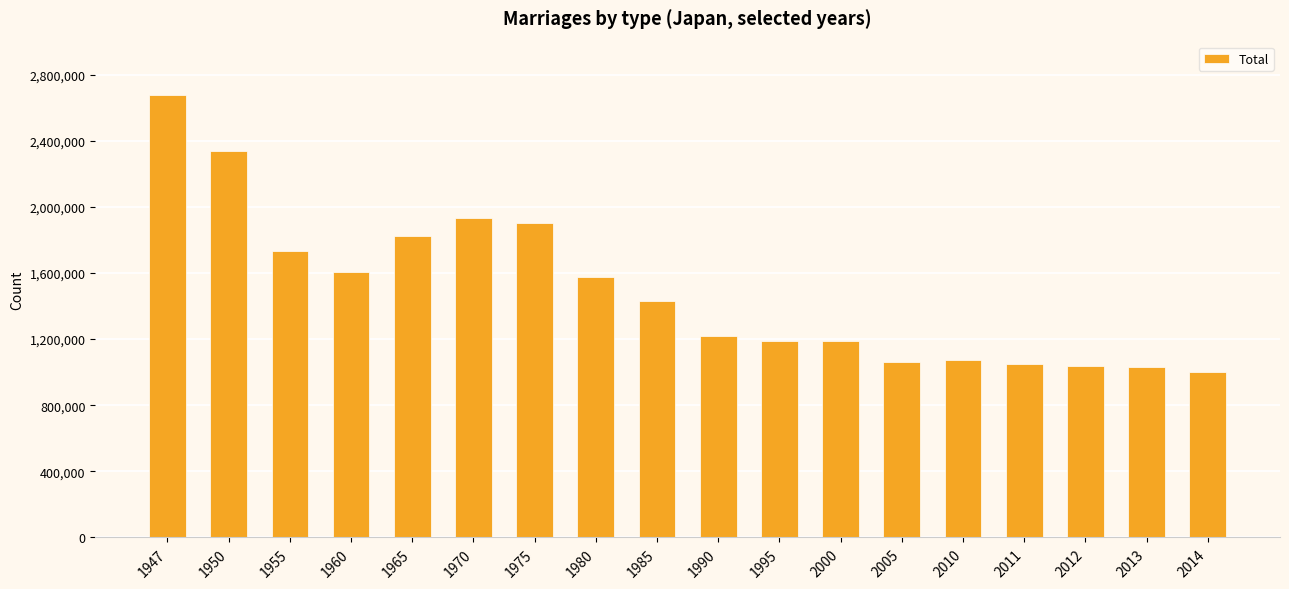

What is the value of the 8th bar from the left?

1576889